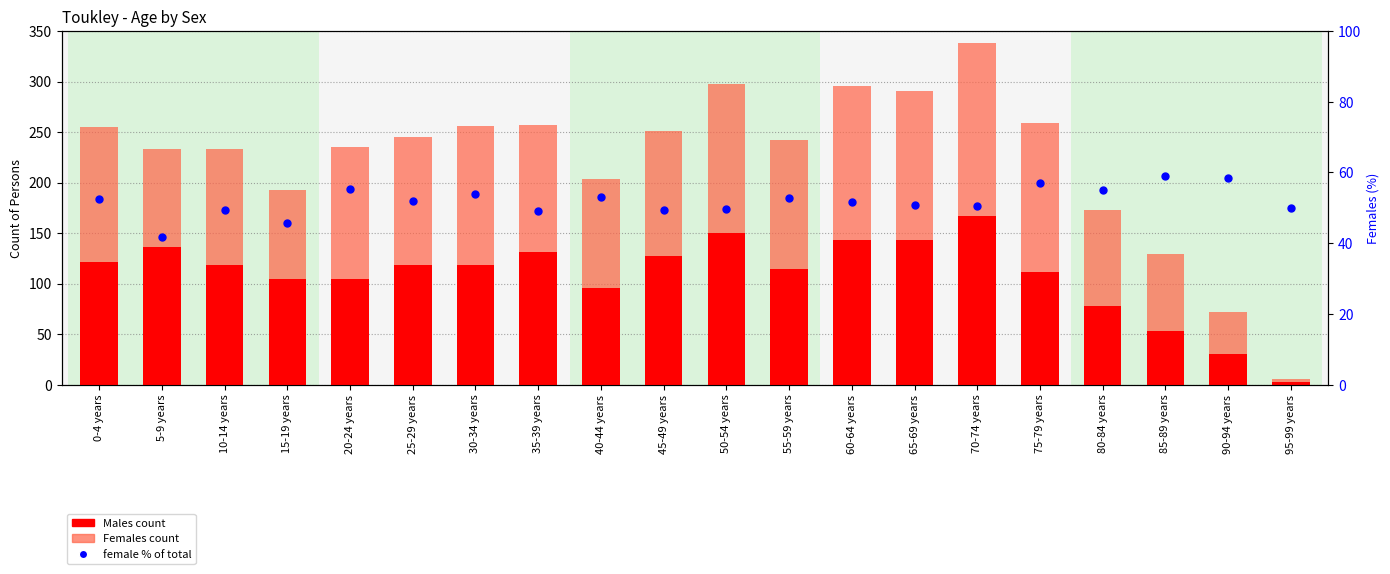

Which series reaches the minimum Y coordinate?

Males count